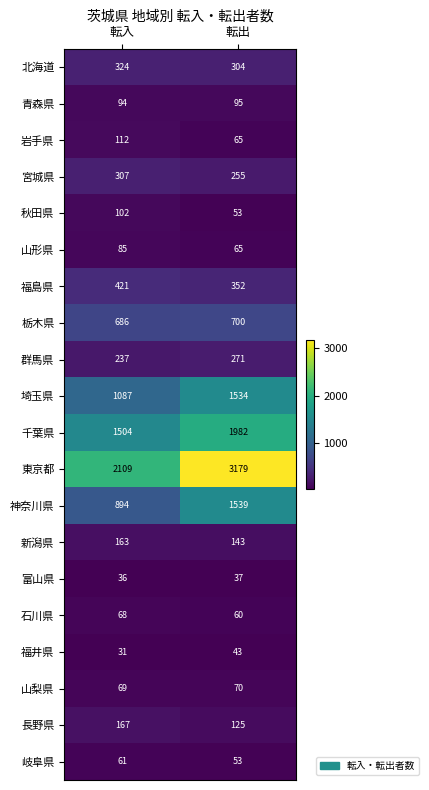

What is the difference between the maximum and minimum values in the 山形県 series?

20